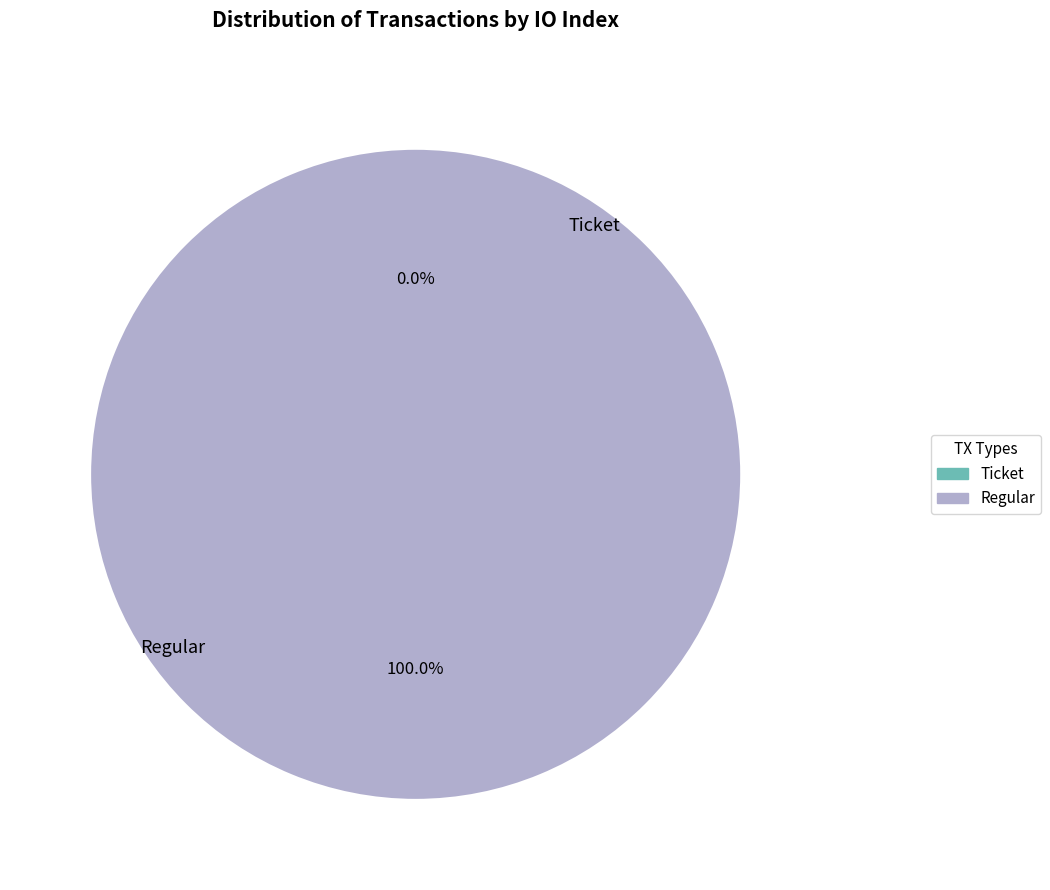

Is there any slice that represents more than half of the pie?

Yes